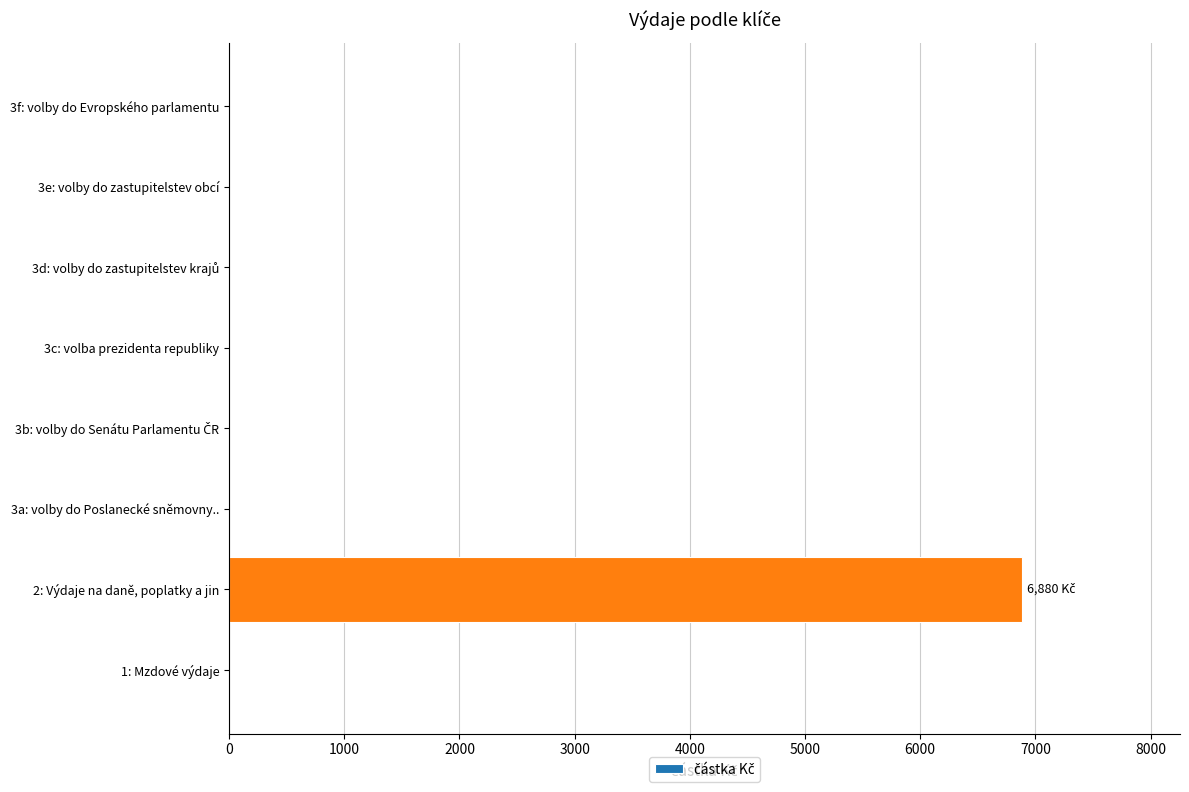

What is the sum of all values?

6880